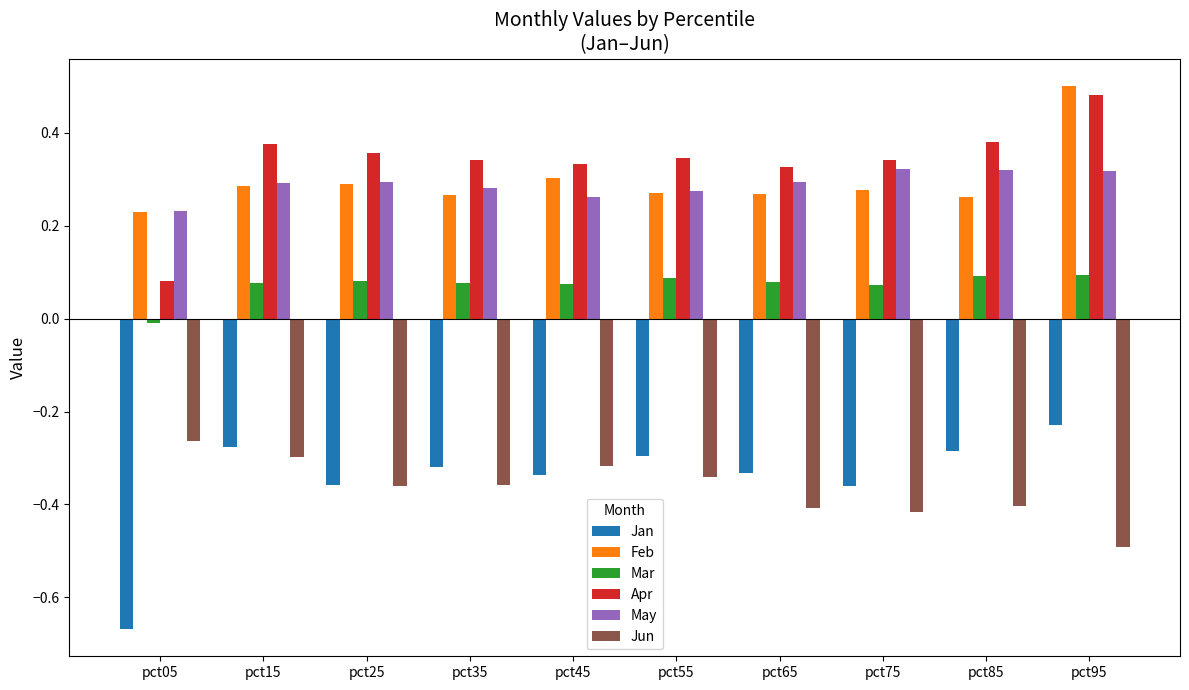

At which category is the sum across all series the highest?

pct95